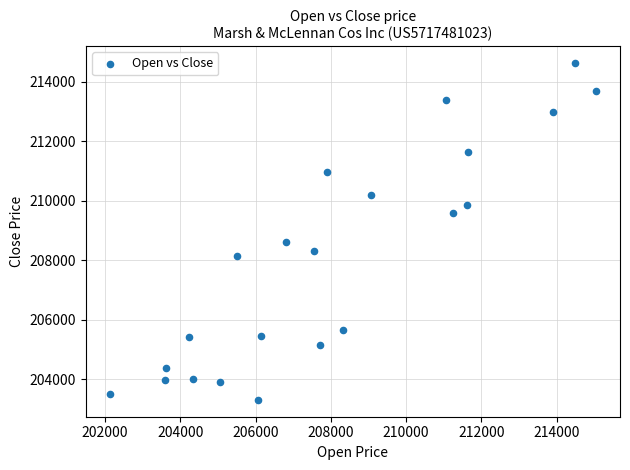

What is the range of X values (max minus min)?

12906